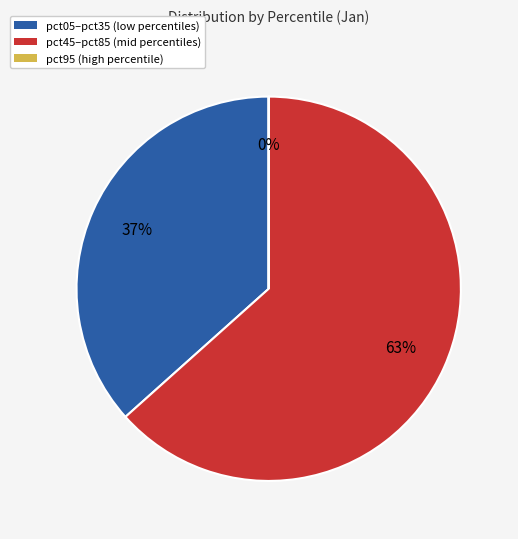

To the nearest percent, what is the average slice percentage?

33%